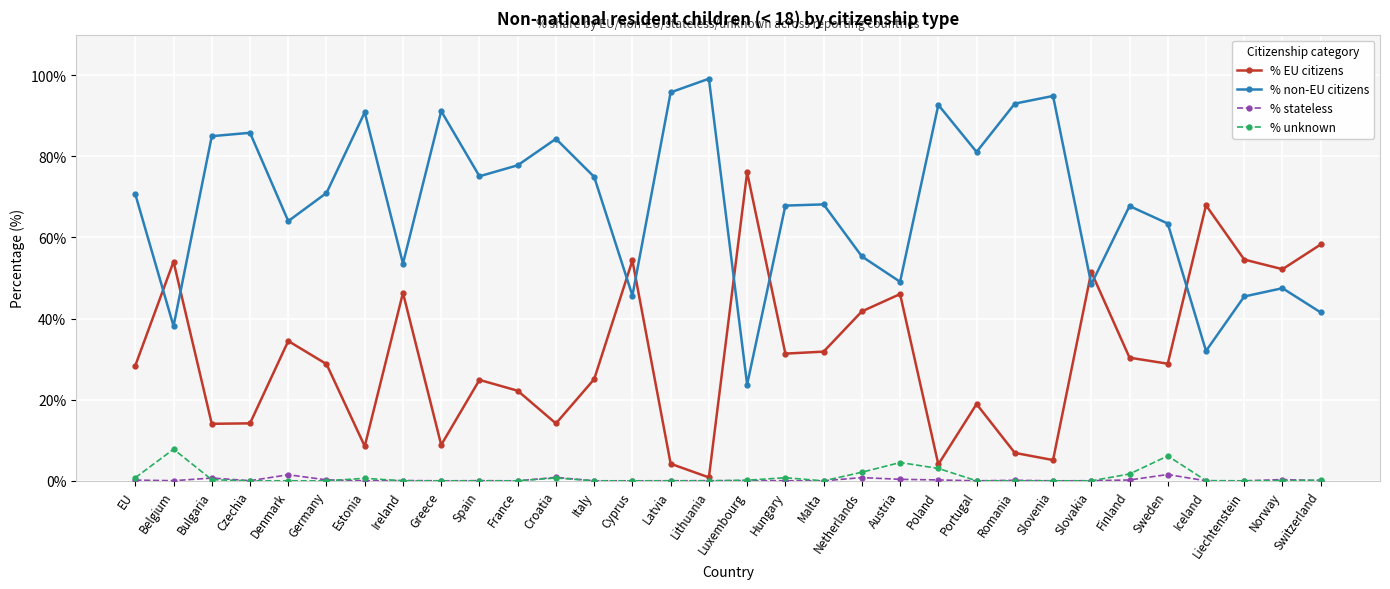

Which category has the highest value across all series?

Lithuania